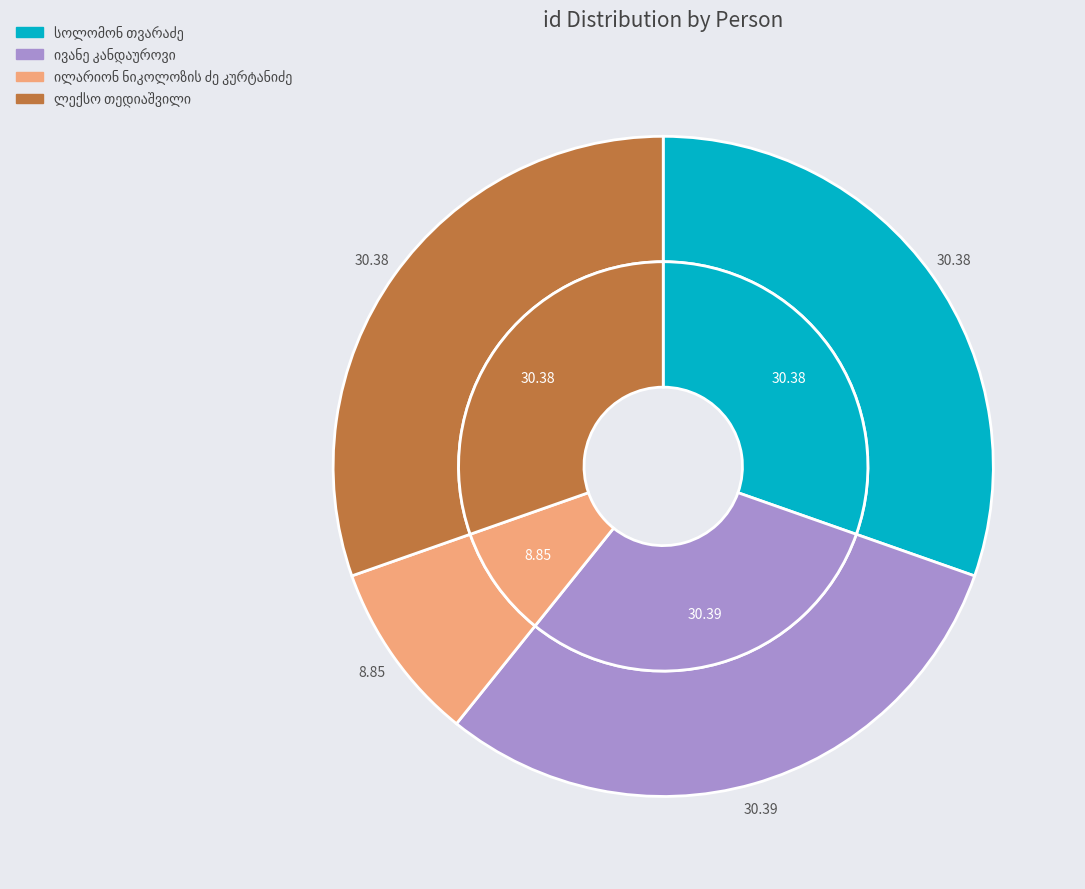

Approximately how many times larger is the value at ილარიონ ნიკოლოზის ძე კურტანიძე compared to ლექსო თედიაშვილი?

0.3